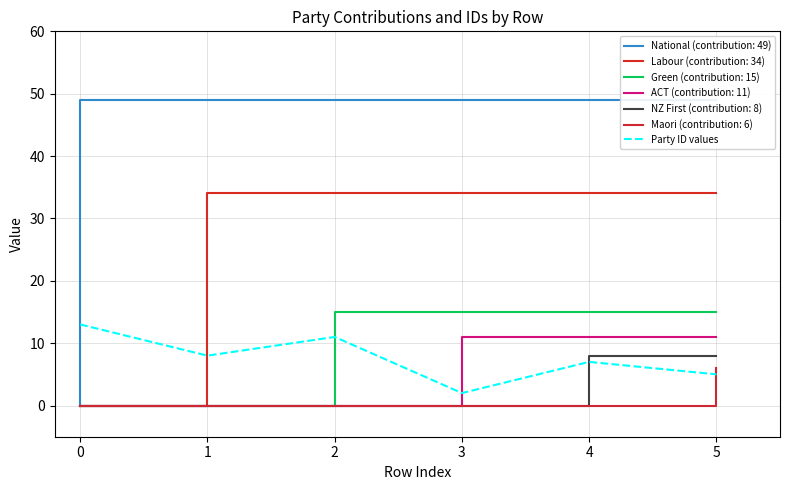

What is the difference between the maximum and second lowest values?

8